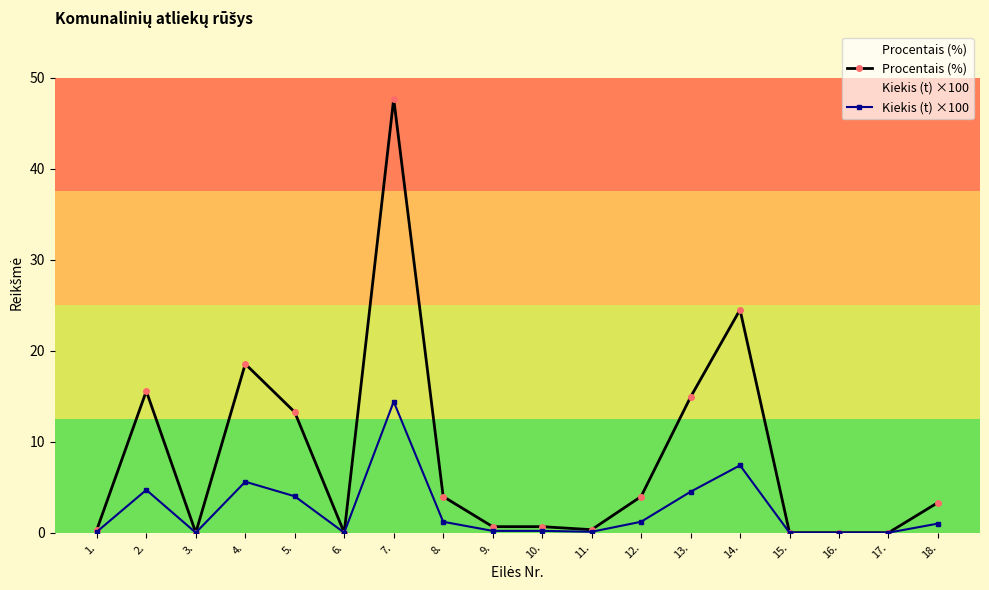

Reading left to right, transcribe all the data shown in this chart.

Procentais (%): 0.3	15.6	0.0	18.5	13.2	0.0	47.7	4.0	0.7	0.7	0.3	4.0	14.9	24.5	0.0	0.0	0.0	3.3
Kiekis (t) ×100: 0.1	4.7	0.0	5.6	4.0	0.0	14.4	1.2	0.2	0.2	0.1	1.2	4.5	7.4	0.0	0.0	0.0	1.0